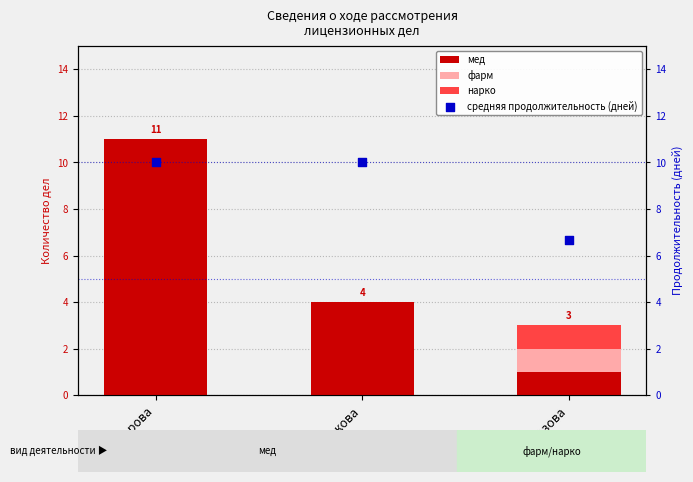

At how many categories does at least one series exceed 5?

3